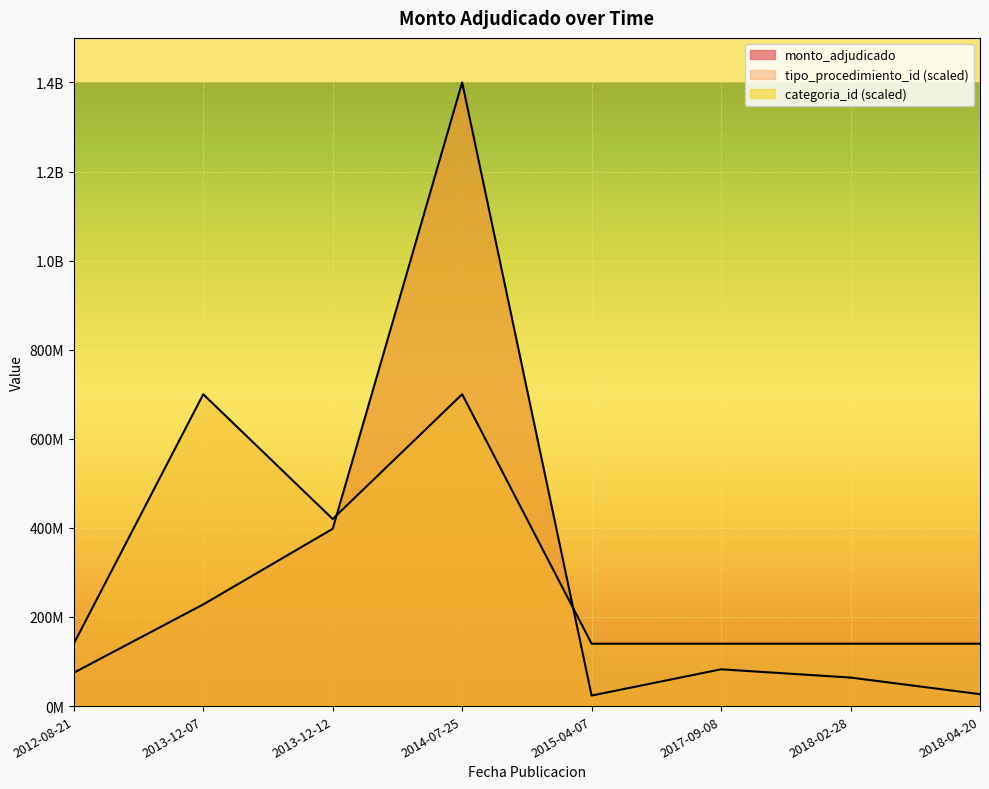

List the series in order of their peak value, lowest first.

tipo_procedimiento_id, monto_adjudicado, categoria_id